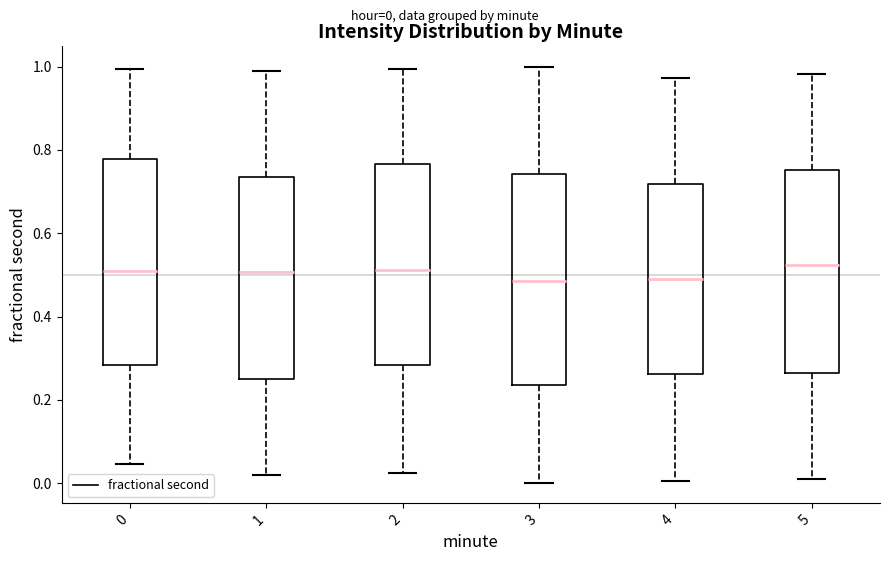

Reading left to right, read every box against the y-axis: the position of its median line, the range the box covers, and the ends of its whiskers. The values are not printed on the chart, so give them approximately, as read against the axis.

0: median 0.50, box 0.28 to 0.78, whiskers 0.04 to 1.00
1: median 0.50, box 0.24 to 0.74, whiskers 0.02 to 0.98
2: median 0.52, box 0.28 to 0.76, whiskers 0.02 to 1.00
3: median 0.48, box 0.24 to 0.74, whiskers 0.00 to 1.00
4: median 0.48, box 0.26 to 0.72, whiskers 0.00 to 0.98
5: median 0.52, box 0.26 to 0.76, whiskers 0.00 to 0.98